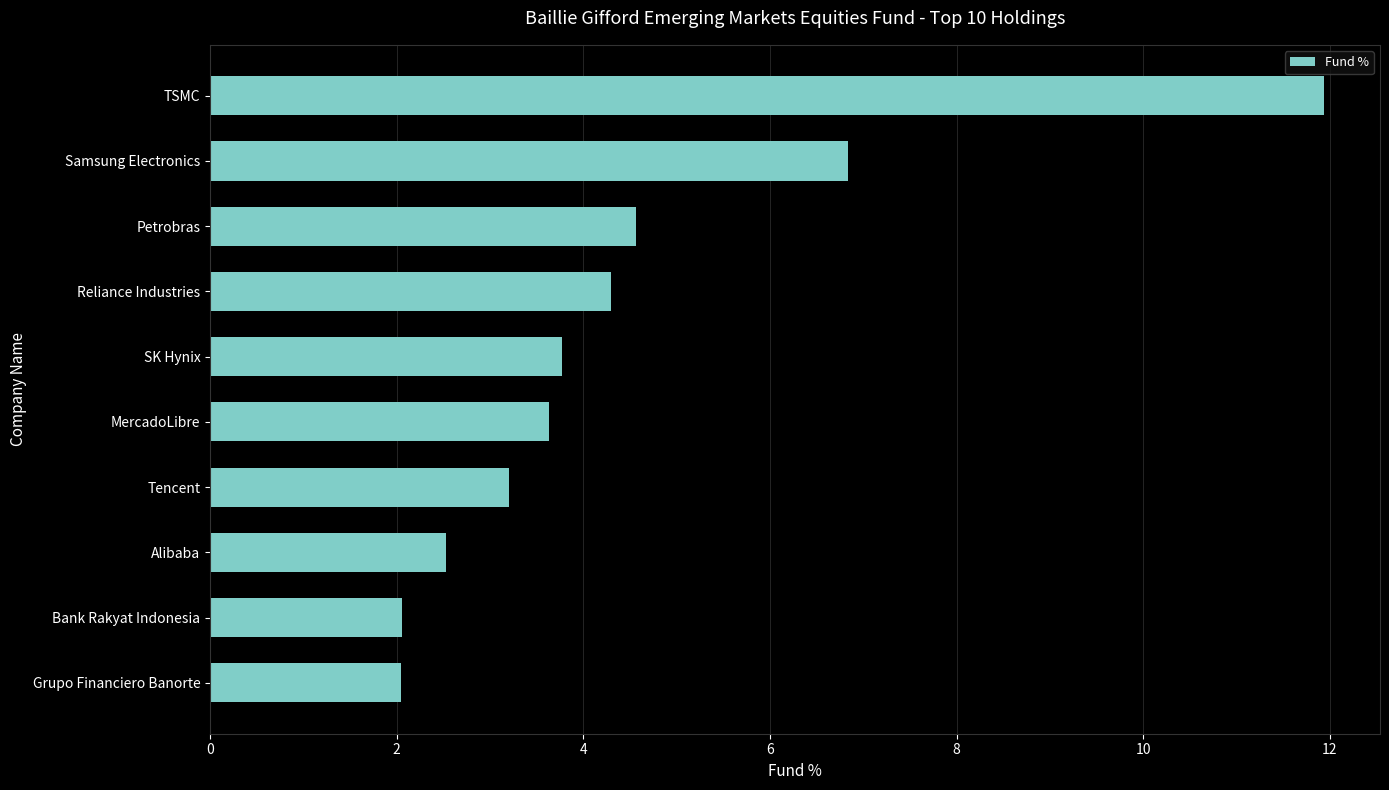

Are the bars horizontal?

Yes